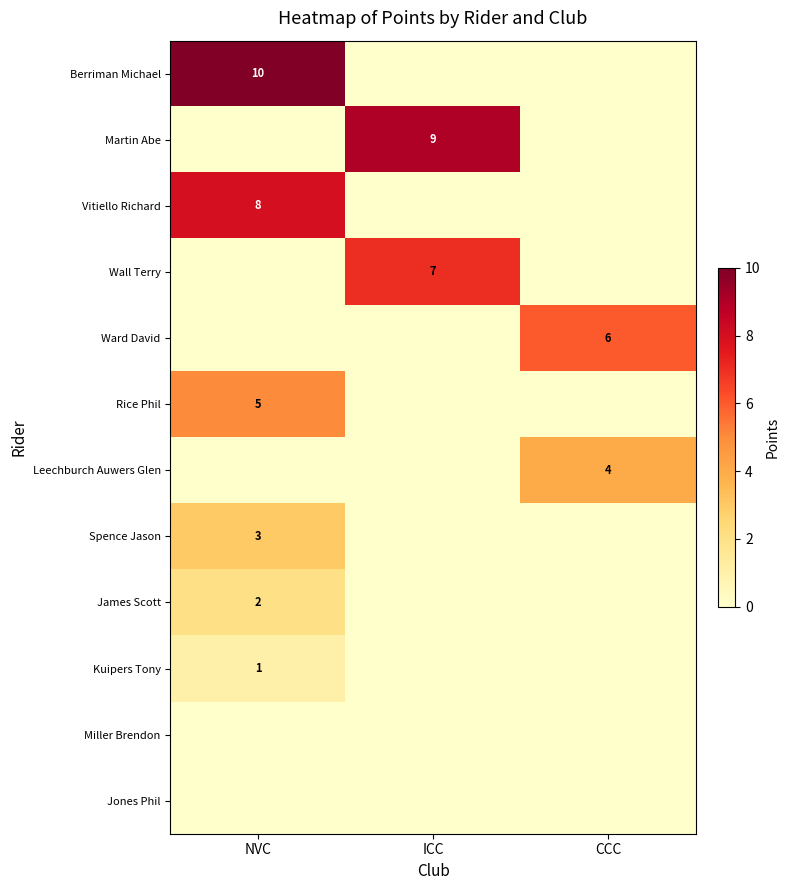

How many categories are shown in the chart?

3